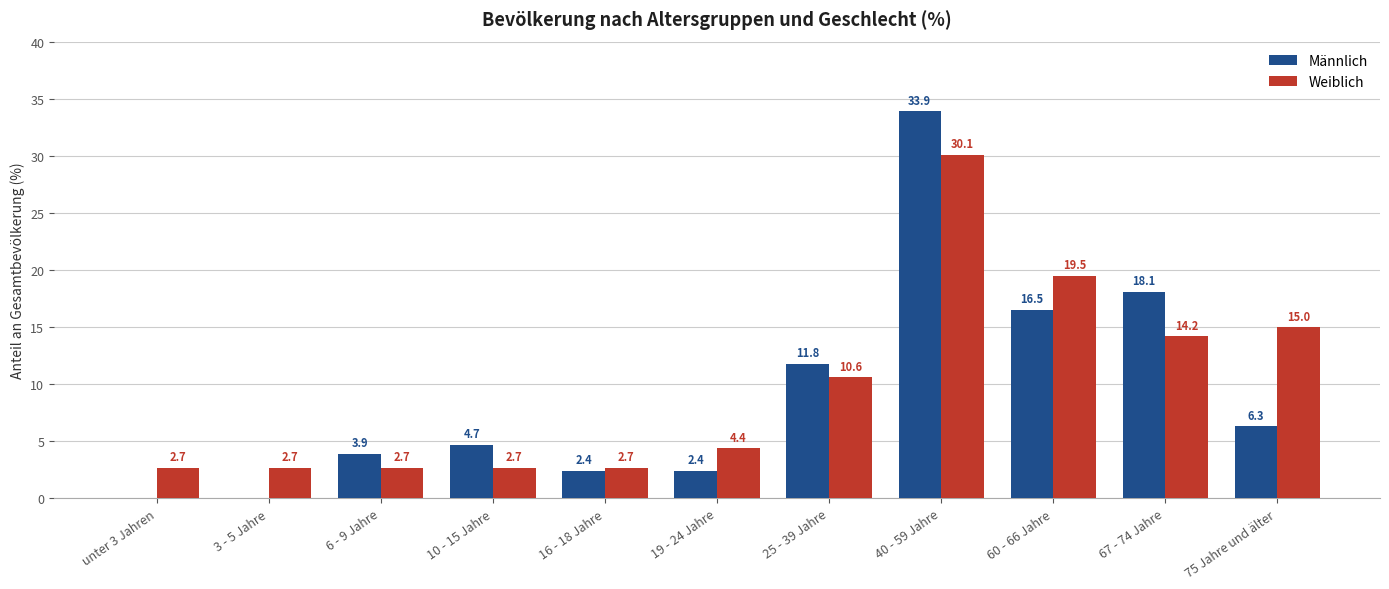

What is the sum of all Weiblich values?

107.3